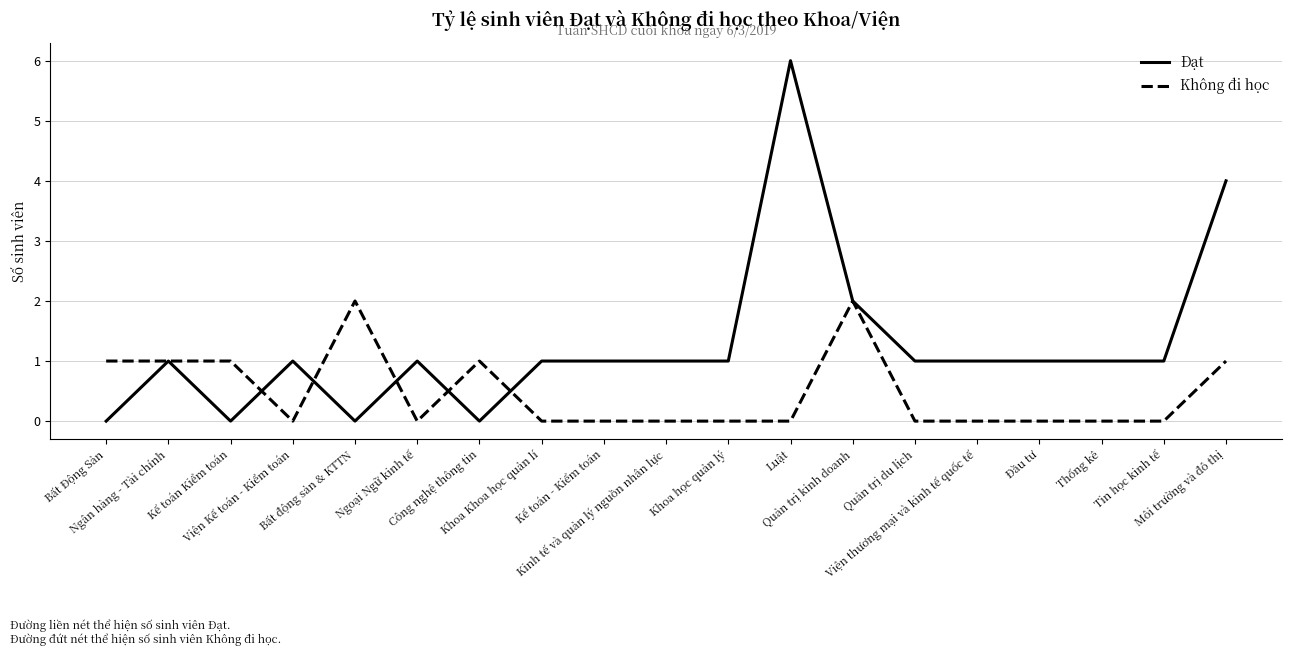

What is the difference between the highest and lowest values at Viện Kế toán - Kiểm toán?

1